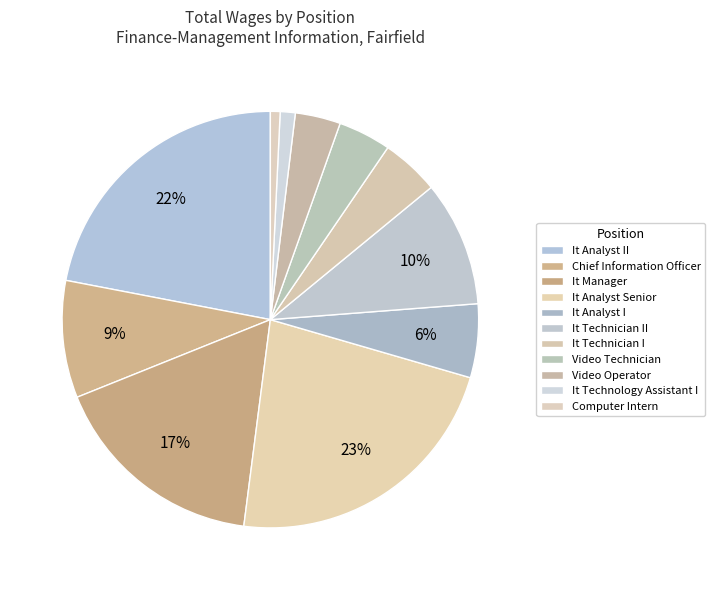

Count the number of slices in the pie.

11